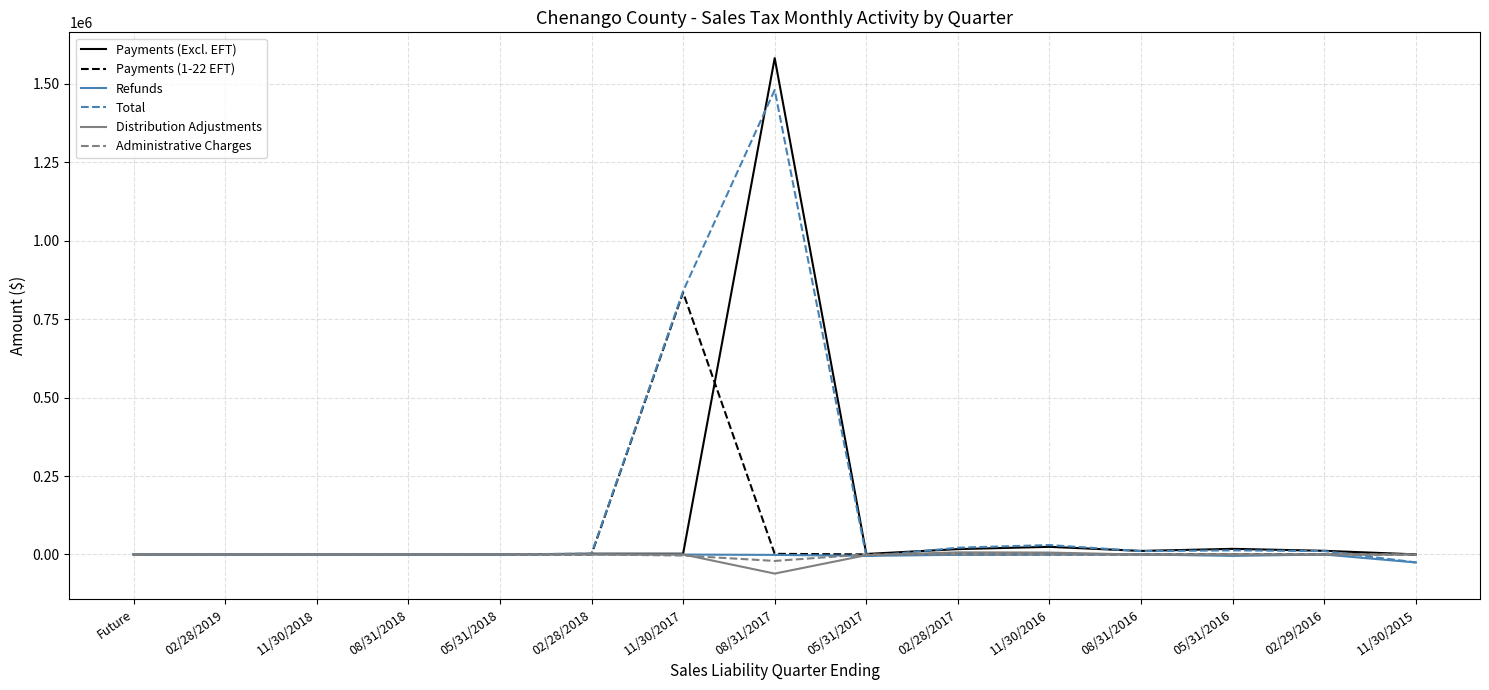

What position from the right is 08/31/2018?

12